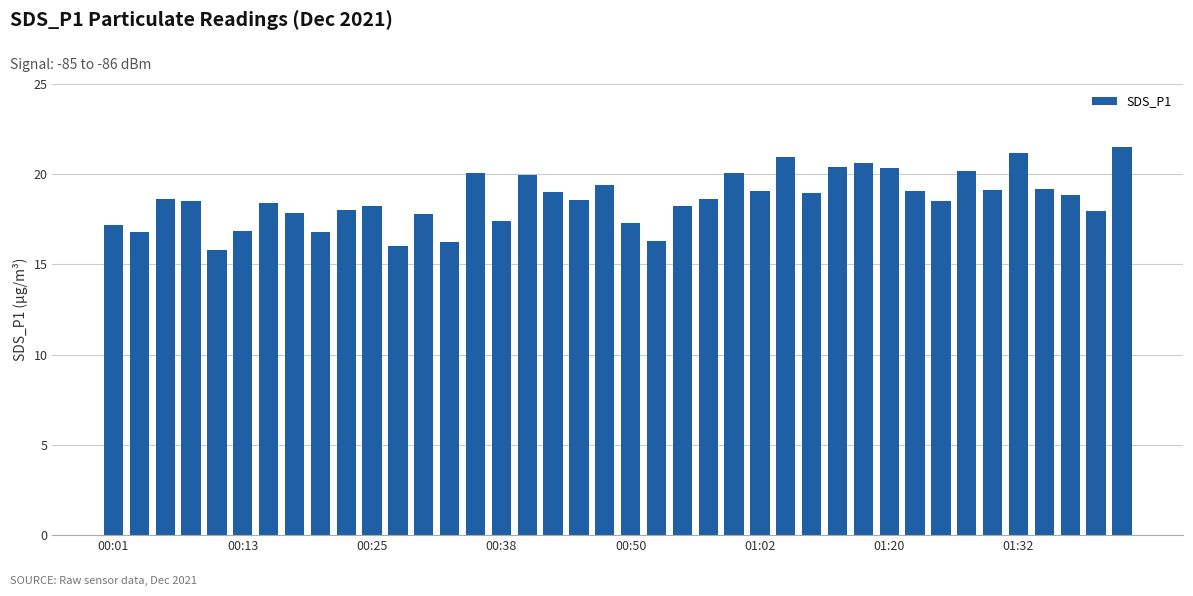

What is the minimum value shown in the chart?

15.8